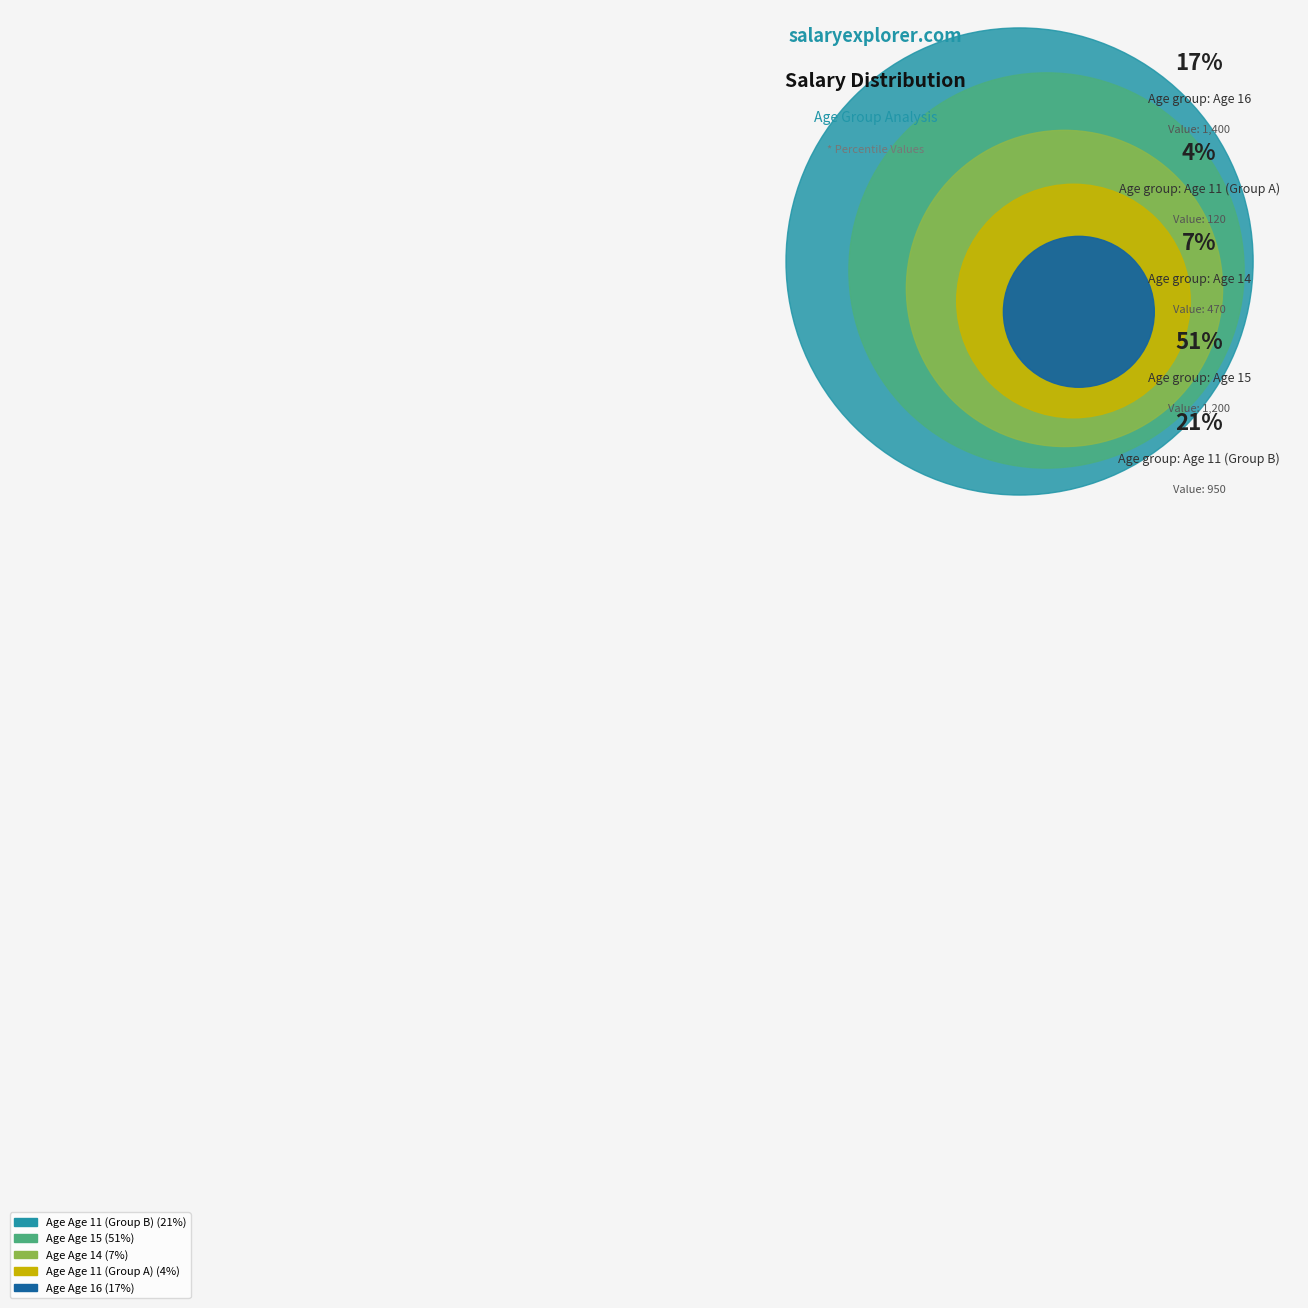

Which slice is the largest?

15